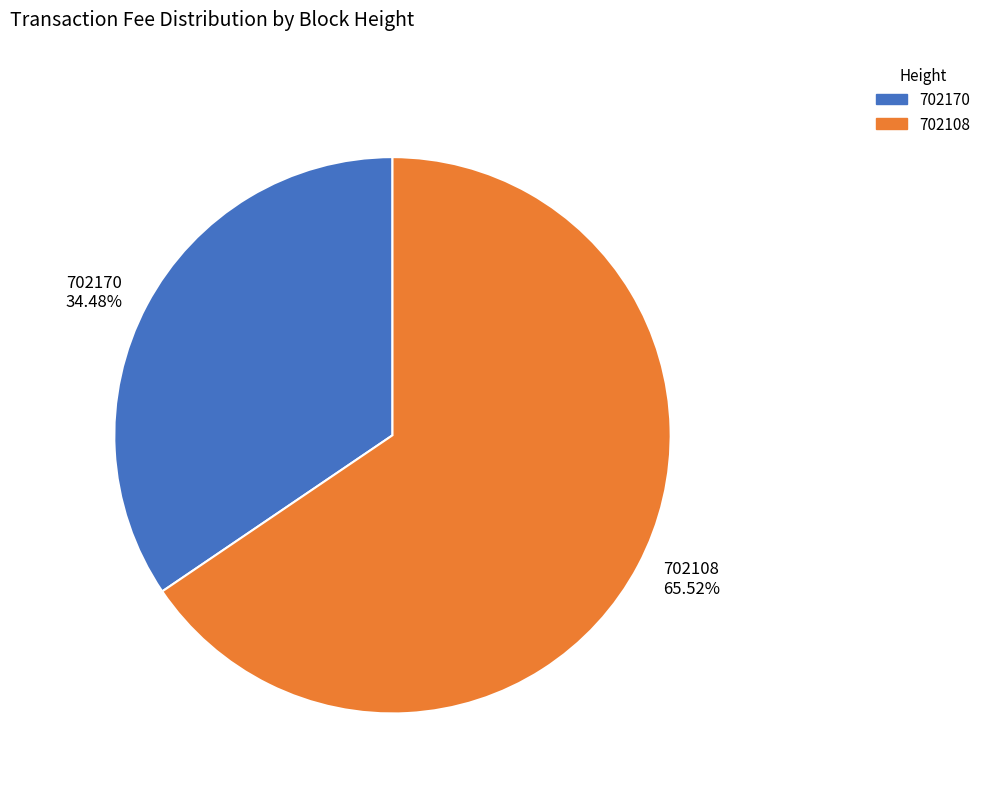

Do 702108 and 702170 together represent more than half of the pie?

Yes